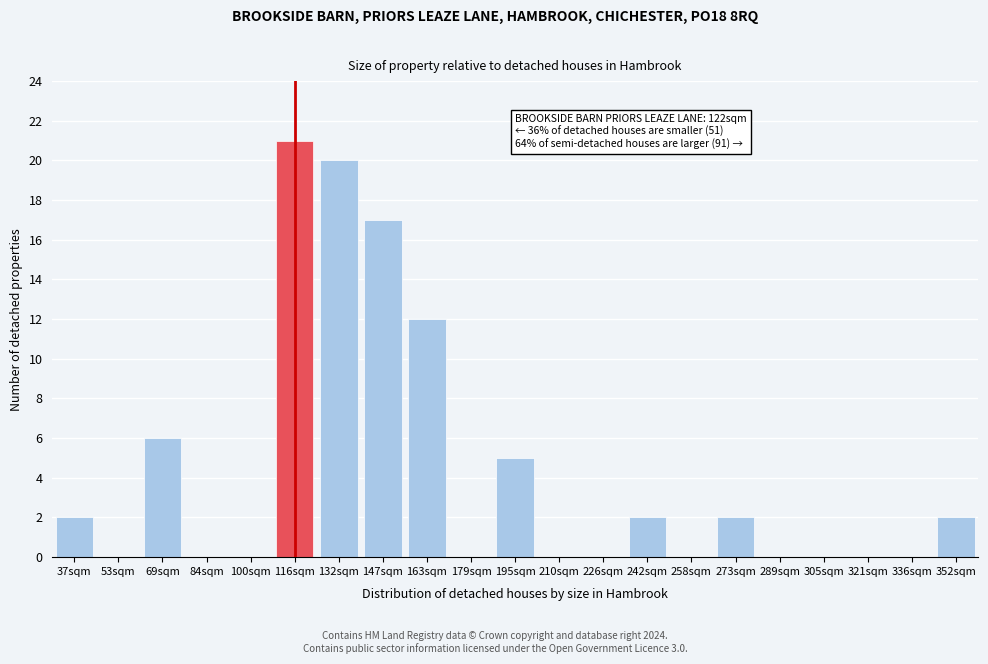

Reading left to right, extract all data points from this chart.

37sqm=2	53sqm=0	69sqm=6	84sqm=0	100sqm=0	116sqm=21	132sqm=20	147sqm=17	163sqm=12	179sqm=0	195sqm=5	210sqm=0	226sqm=0	242sqm=2	258sqm=0	273sqm=2	289sqm=0	305sqm=0	321sqm=0	336sqm=0	352sqm=2